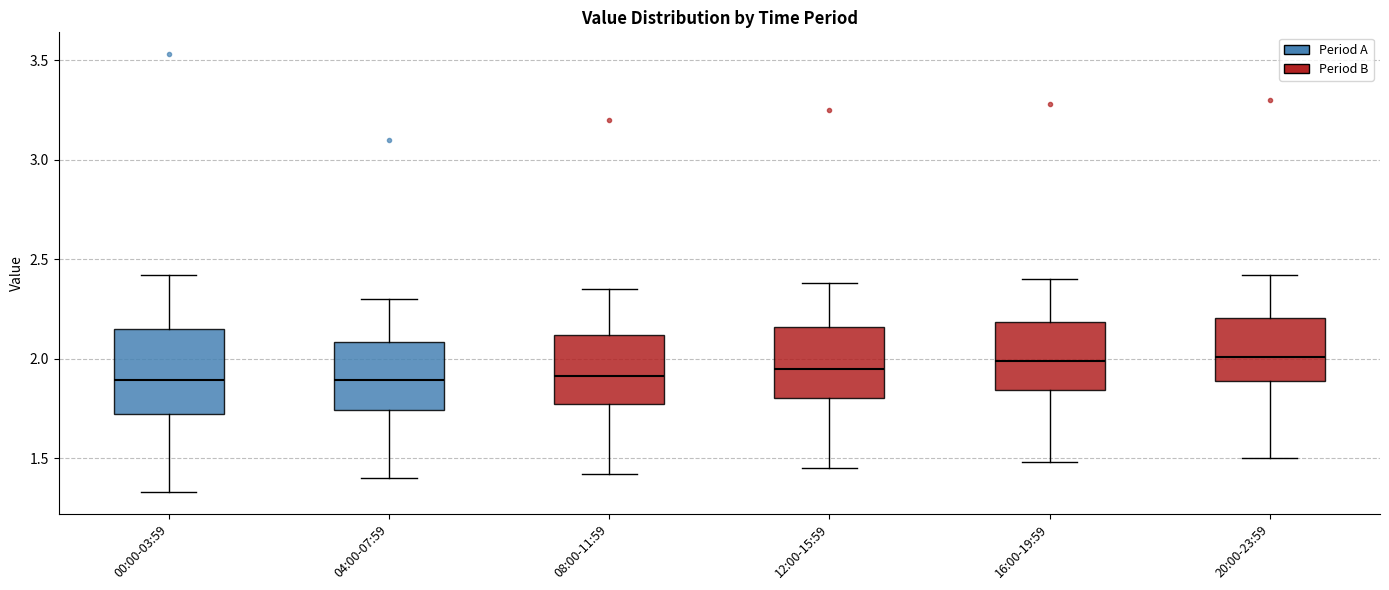

Reading left to right, read every box against the y-axis: the position of its median line, the range the box covers, and the ends of its whiskers. The values are not printed on the chart, so give them approximately, as read against the axis.

00:00-03:59: median 1.90, box 1.70 to 2.15, whiskers 1.35 to 2.40
04:00-07:59: median 1.90, box 1.75 to 2.10, whiskers 1.40 to 2.30
08:00-11:59: median 1.90, box 1.75 to 2.10, whiskers 1.40 to 2.35
12:00-15:59: median 1.95, box 1.80 to 2.15, whiskers 1.45 to 2.40
16:00-19:59: median 2.00, box 1.85 to 2.20, whiskers 1.50 to 2.40
20:00-23:59: median 2.00, box 1.90 to 2.20, whiskers 1.50 to 2.40